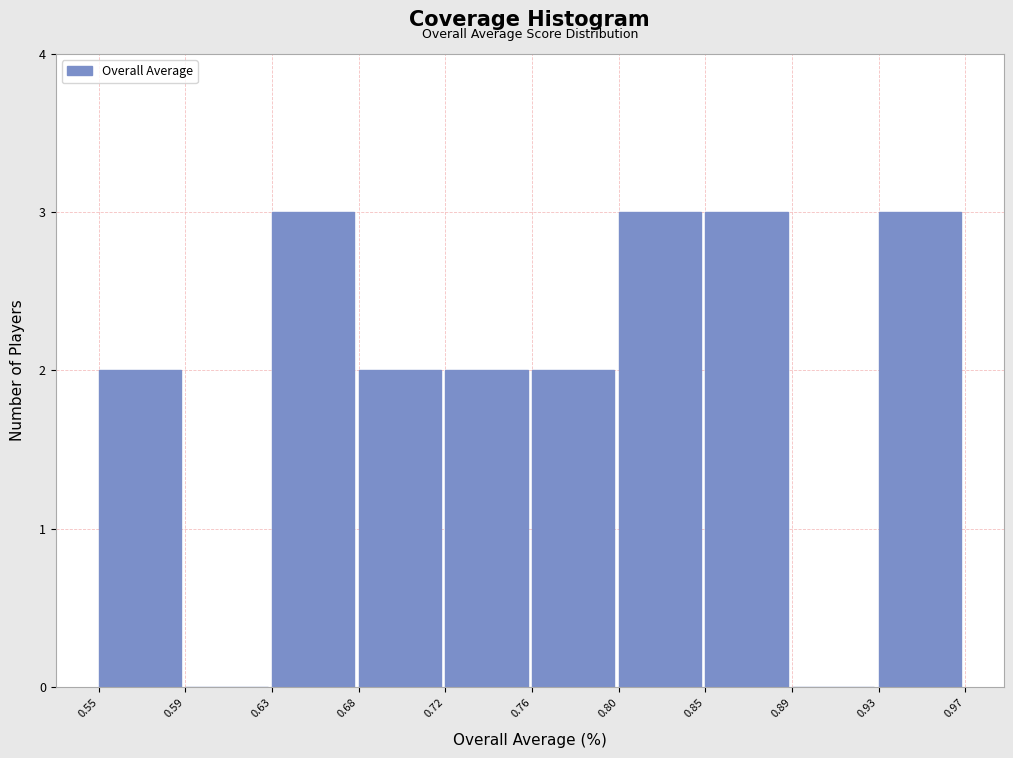

Reading left to right, list all the values displayed in this chart.

0.55=2	0.59=0	0.63=3	0.68=2	0.72=2	0.76=2	0.80=3	0.85=3	0.89=0	0.93=3